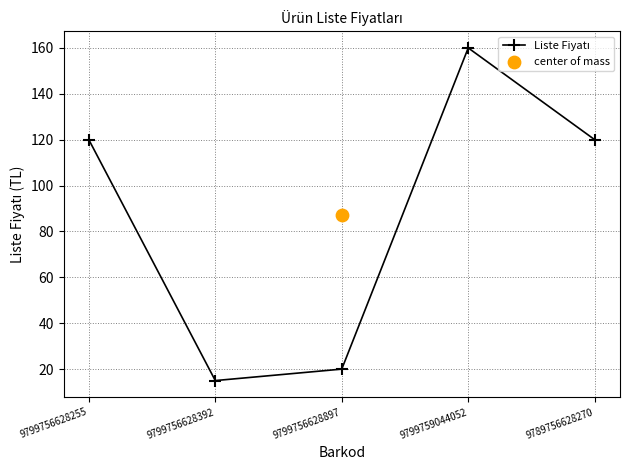

Approximately how many times larger is the value at 9799759044052 compared to 9799756628255?

1.3